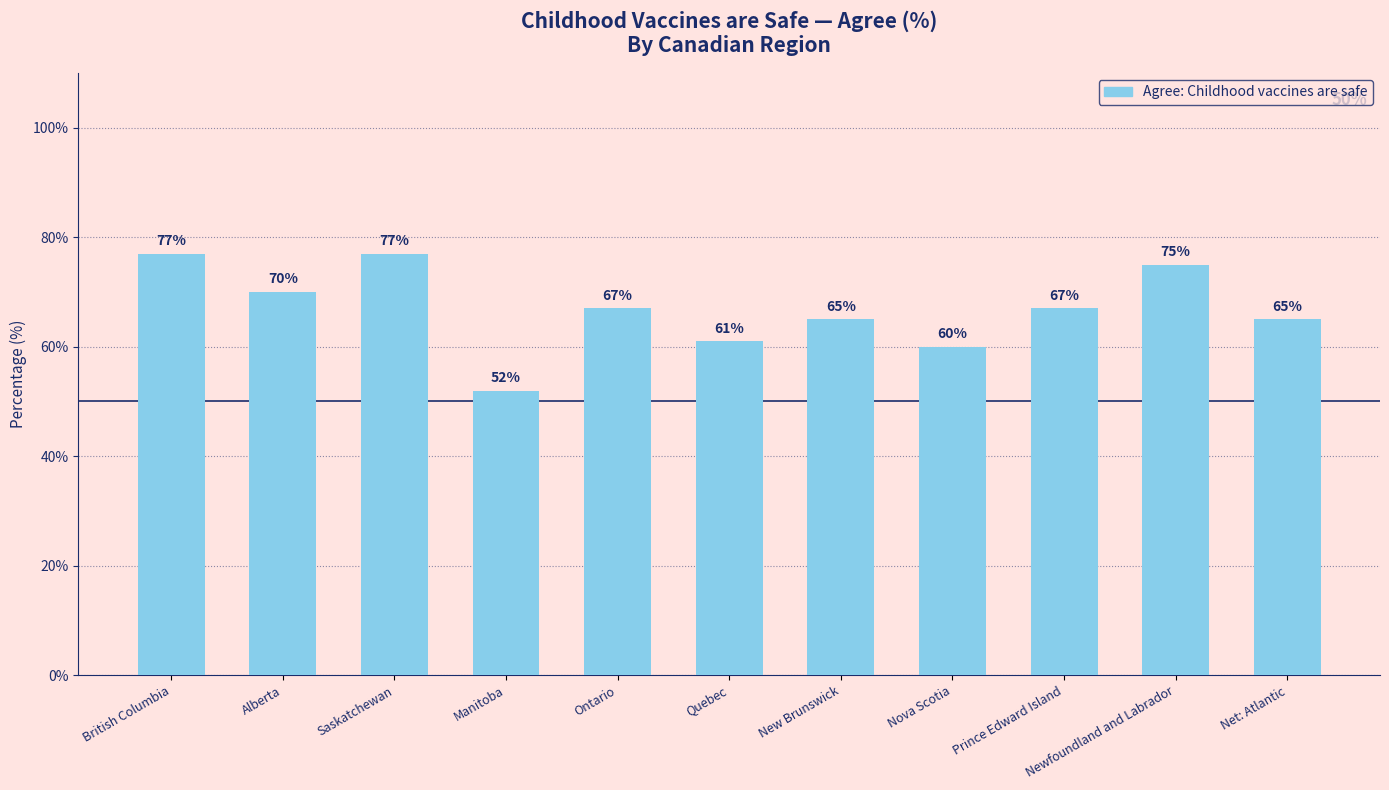

Reading left to right, extract all data points from this chart.

British Columbia=77	Alberta=70	Saskatchewan=77	Manitoba=52	Ontario=67	Quebec=61	New Brunswick=65	Nova Scotia=60	Prince Edward Island=67	Newfoundland and Labrador=75	Net: Atlantic=65